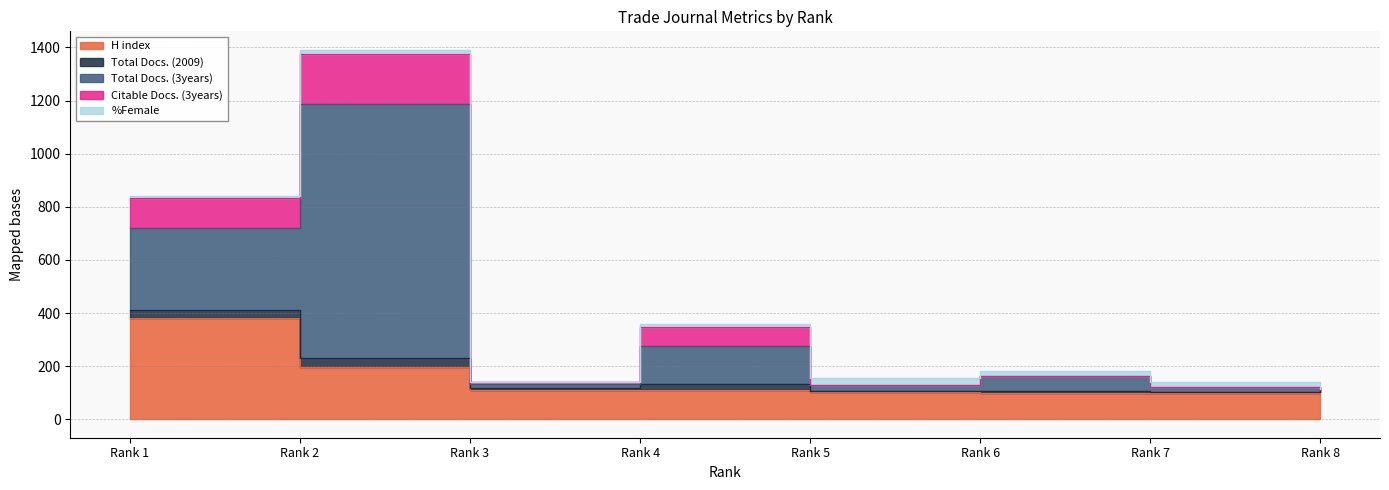

What are all the series names shown in the legend?

H index, Total Docs. (2009), Total Docs. (3years), Citable Docs. (3years), %Female